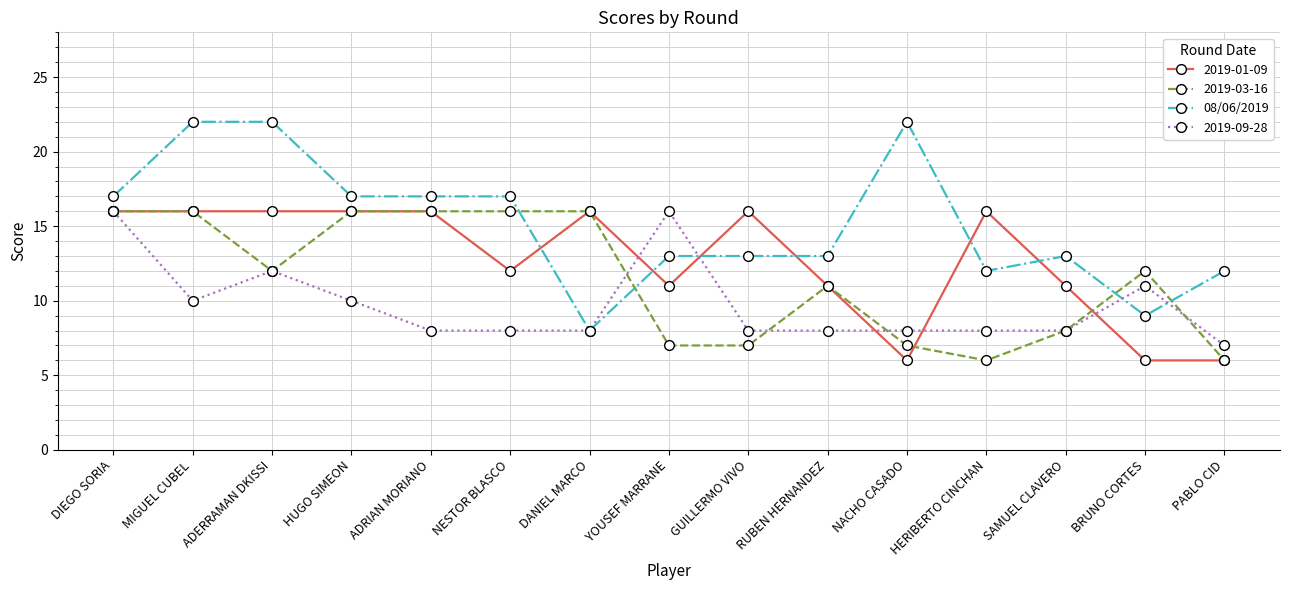

Where is the first local minimum for 2019-09-28?

MIGUEL CUBEL